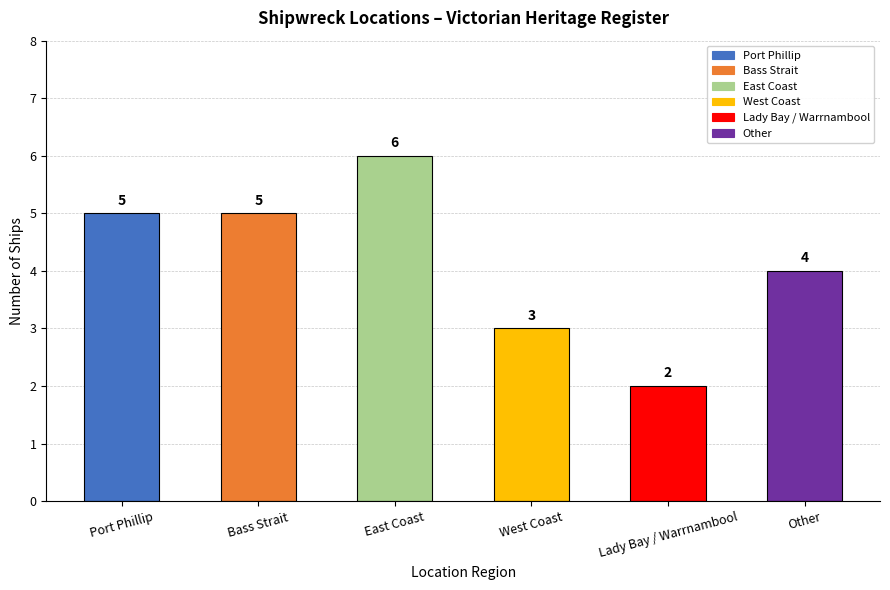

What is the value of the 1st bar from the left?

5